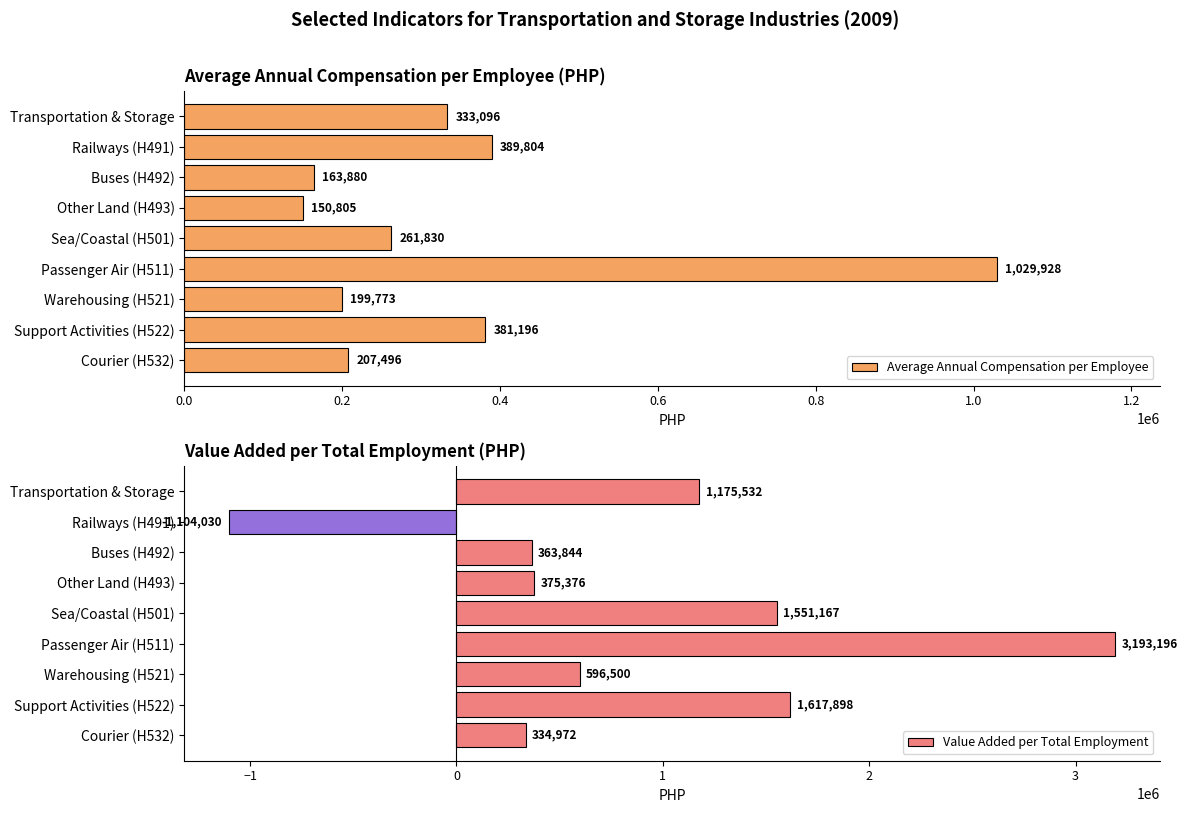

Reading left to right, list all the values displayed in this chart.

Average Annual Compensation per Employee: 333095.5	389804.0	163879.9	150804.9	261830.5	1029928.0	199773.2	381195.8	207496.1
Value Added per Total Employment: 1175531.9	-1104030.4	363843.7	375376.5	1551166.8	3193196.4	596499.8	1617897.8	334972.3